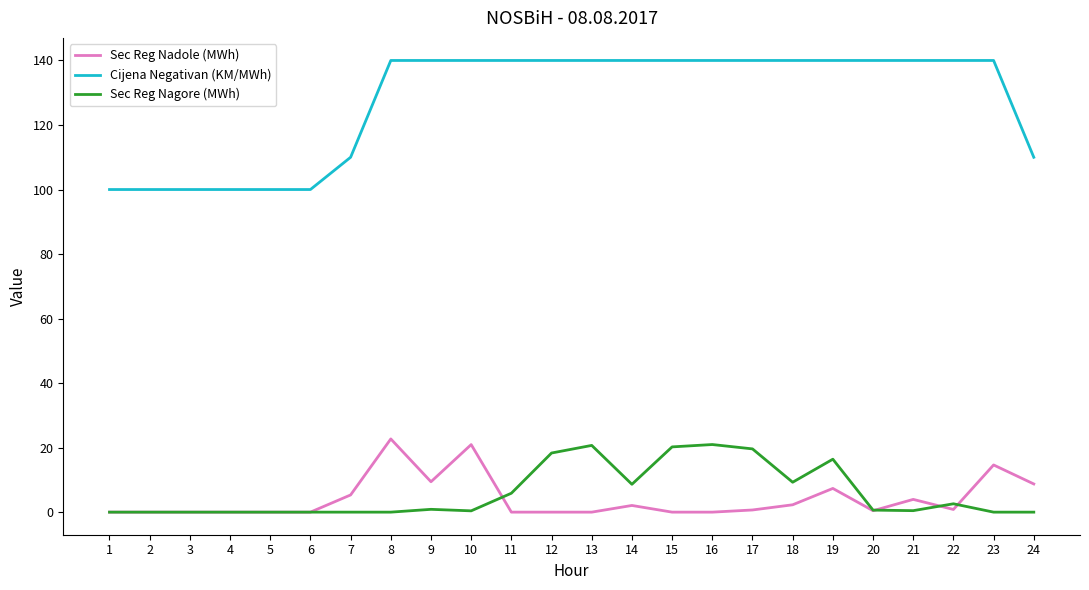

Is it true that Sec Reg Nagore (MWh) equals 5.9 at 11?

True